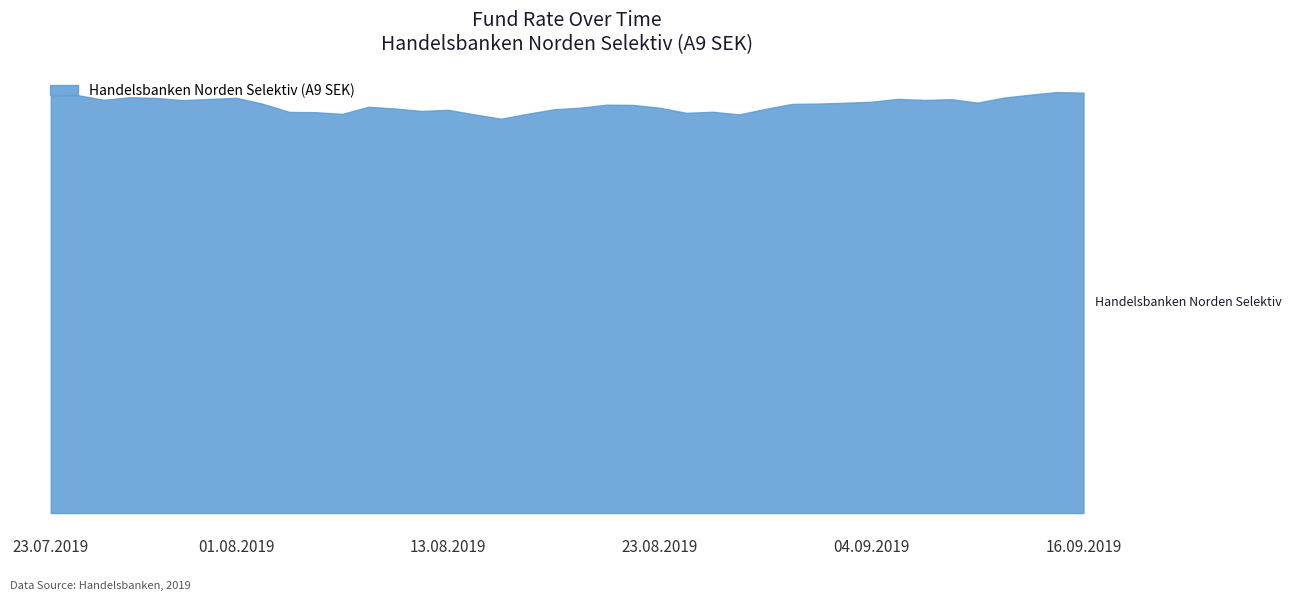

What is the change in value from 23.07.2019 to 05.09.2019?

-0.5